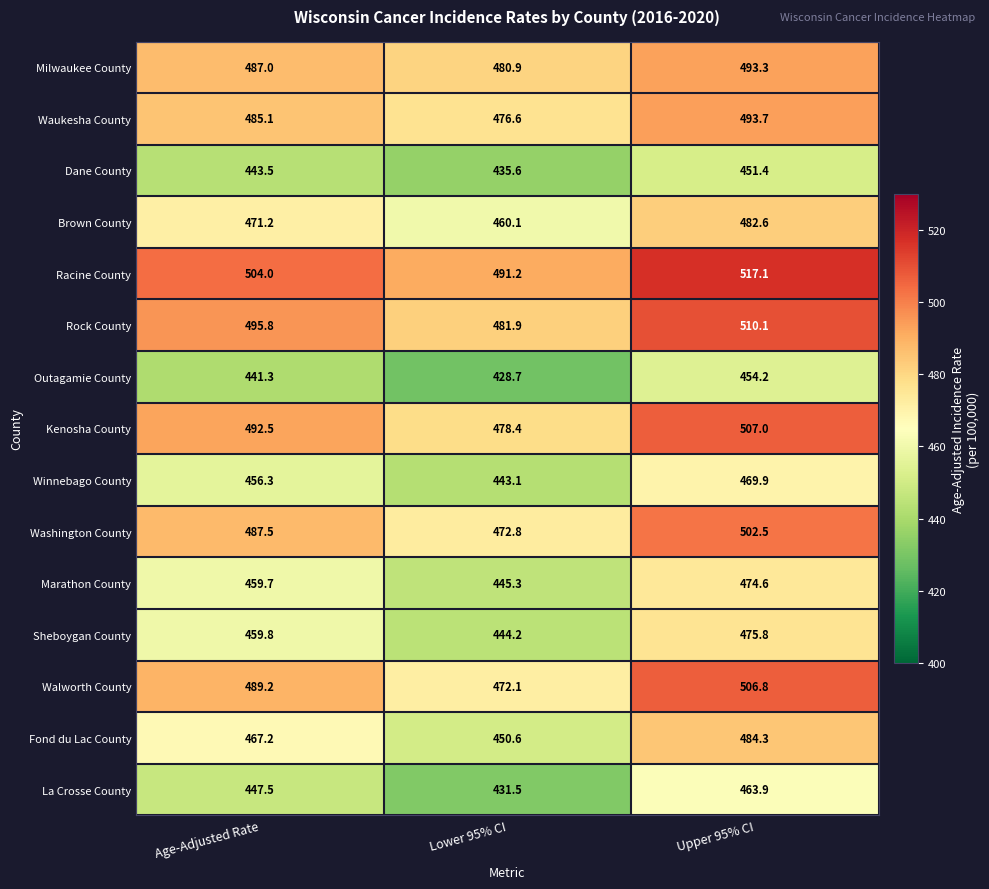

What is the difference between the maximum and second lowest values in the Milwaukee County series?

6.3